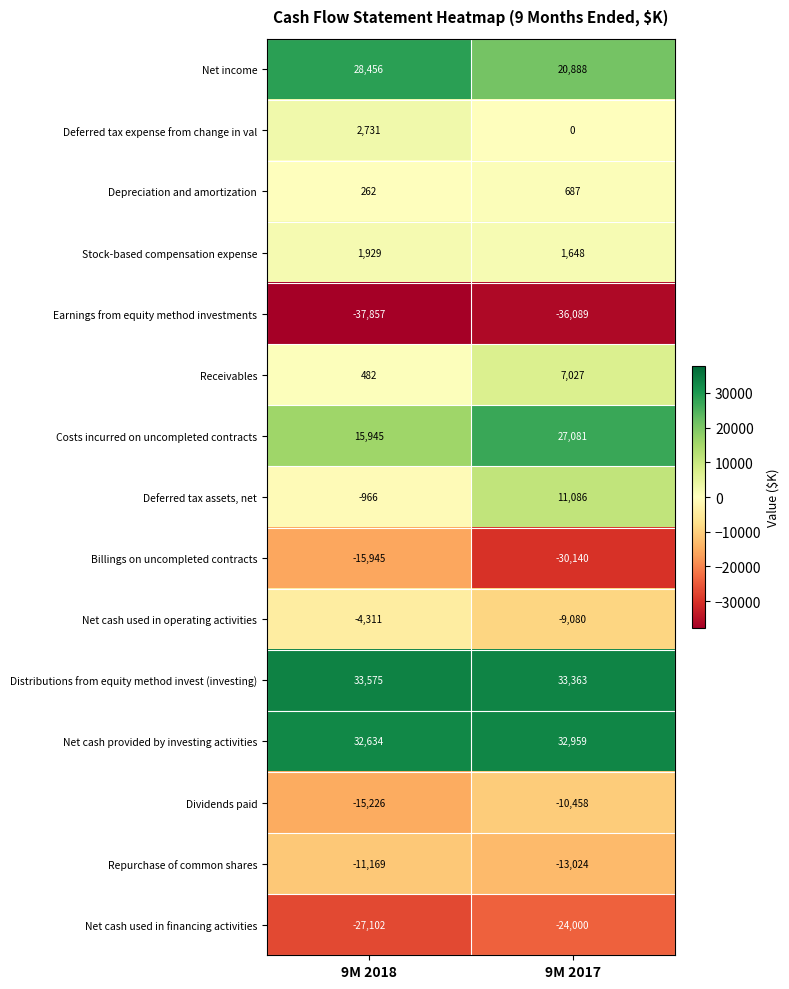

Rank the series at 9M 2018 from lowest to highest value.

Earnings from equity method investments, Net cash used in financing activities, Billings on uncompleted contracts, Dividends paid, Repurchase of common shares, Net cash used in operating activities, Deferred tax assets, net, Depreciation and amortization, Receivables, Stock-based compensation expense, Deferred tax expense from change in val, Costs incurred on uncompleted contracts, Net income, Net cash provided by investing activities, Distributions from equity method invest (investing)